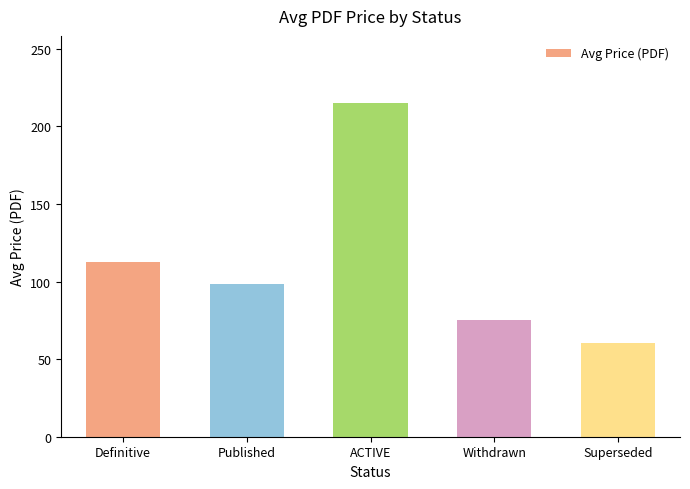

Is it true that the value at Published is 98.6?

True